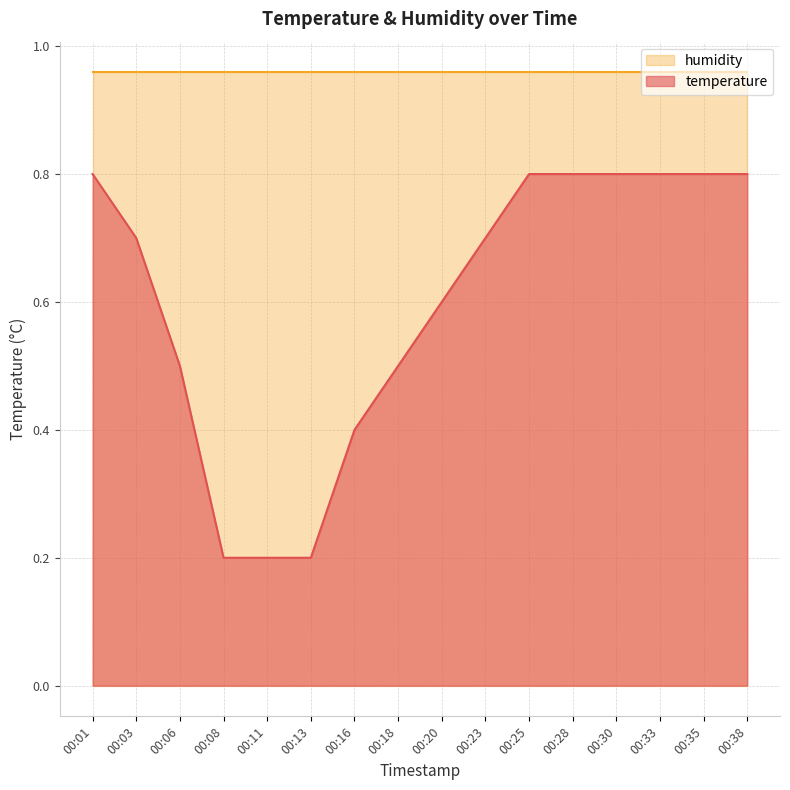

At which label is the value closest to 0?

00:08